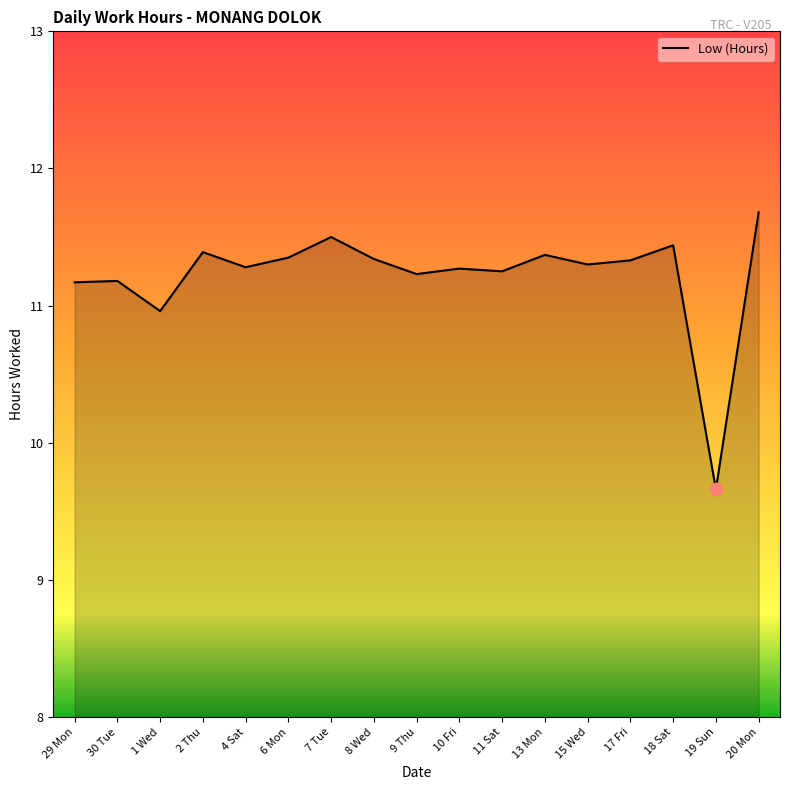

What is the change in value from 2 Thu to 11 Sat?

-0.1